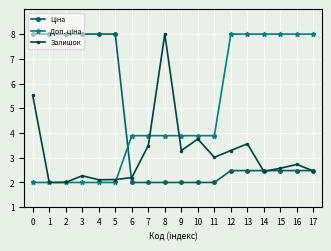

What is the value of the Залишок point at the 5th from the left?

2.1